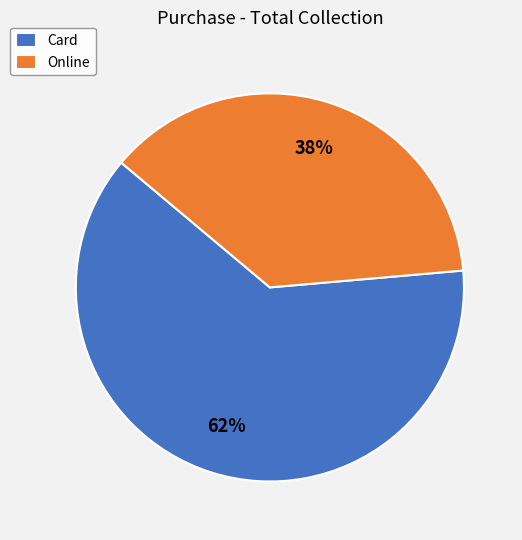

To the nearest percent, what is the combined percentage of Card and Online?

100%